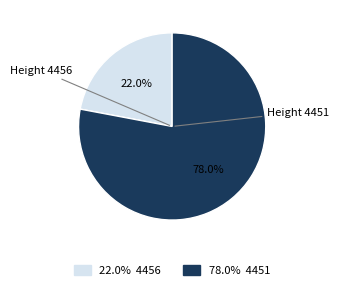

How many segments does this pie chart have?

2